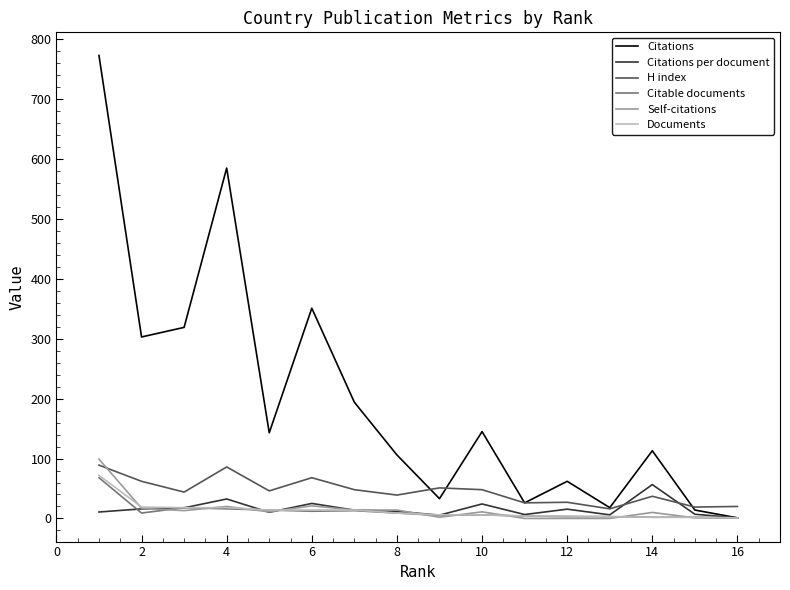

At how many categories does at least one series exceed 475?

2